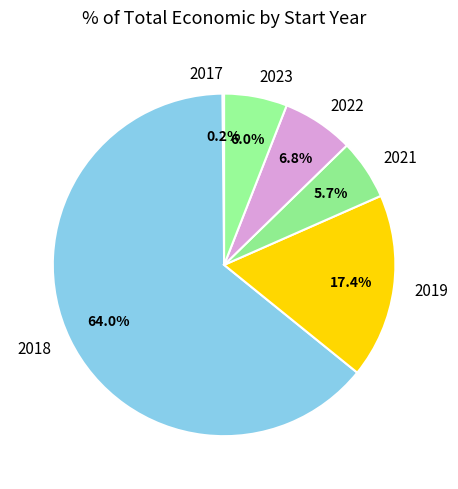

What portion of the pie excludes 2023?

94.0%